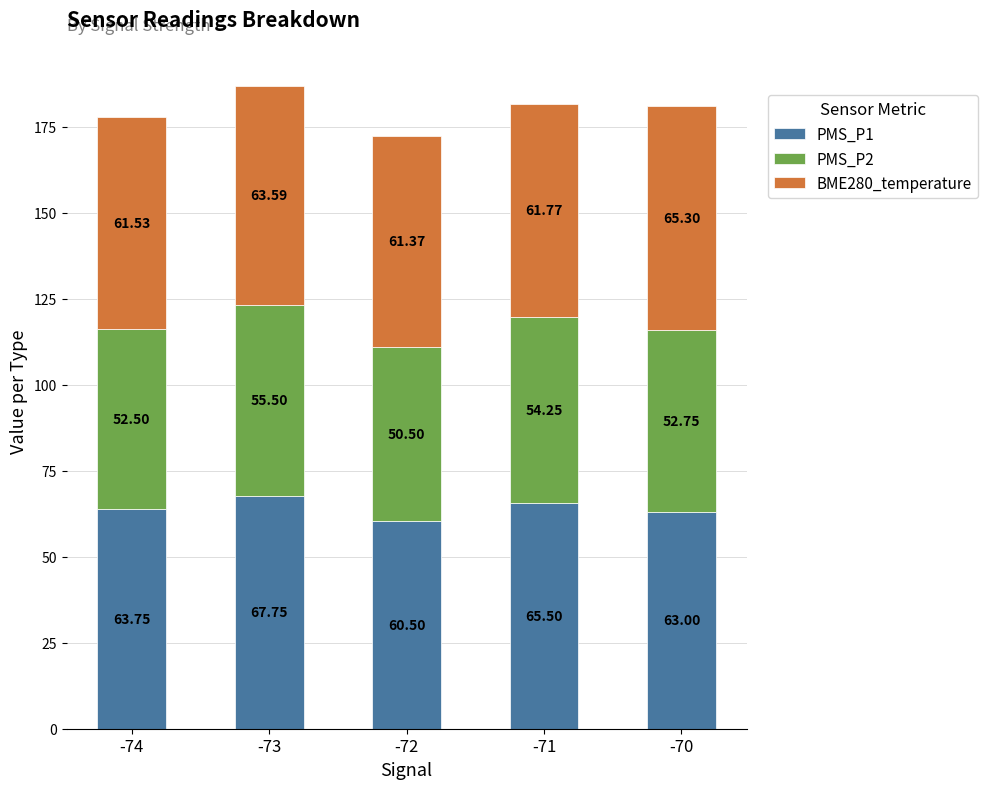

At which category is the sum across all series the highest?

-73